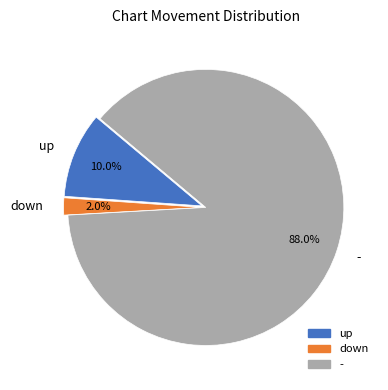

Rank the categories by value from lowest to highest.

down, up, -